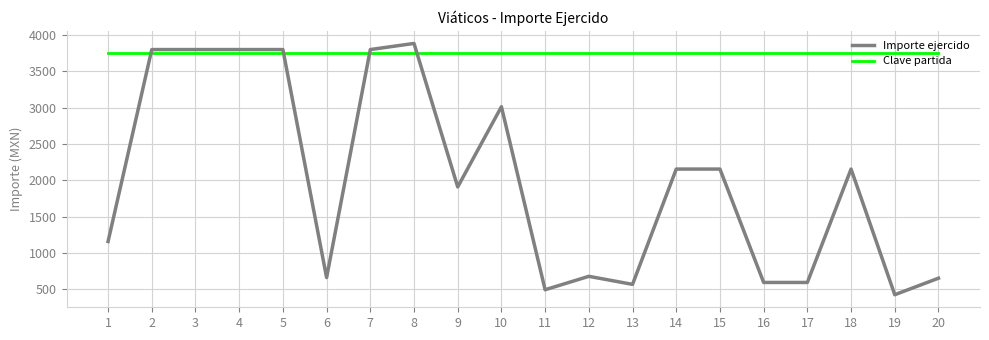

Read the Importe ejercido value at 16.

591.4